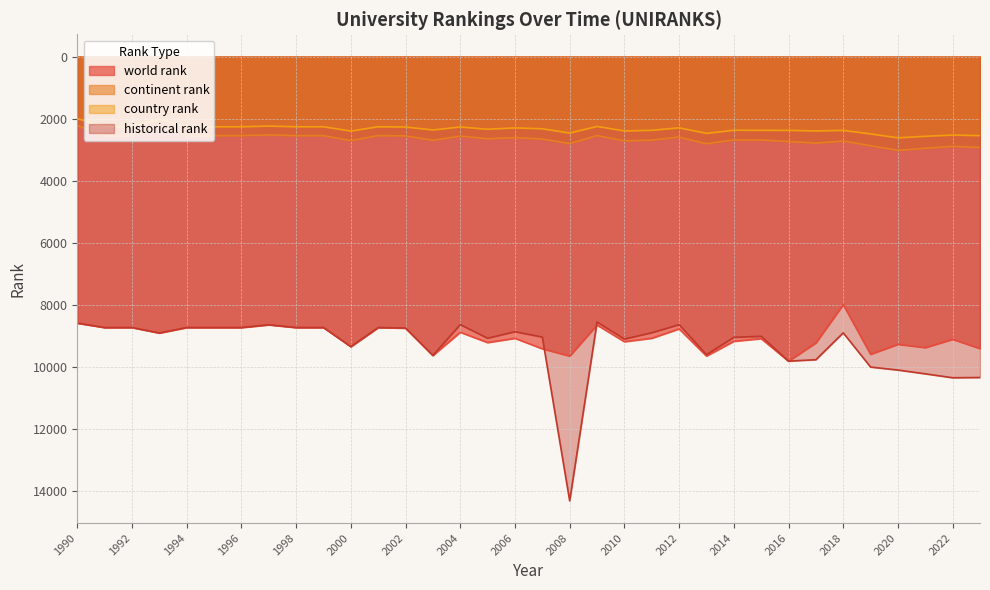

How many lines are shown in the chart?

4